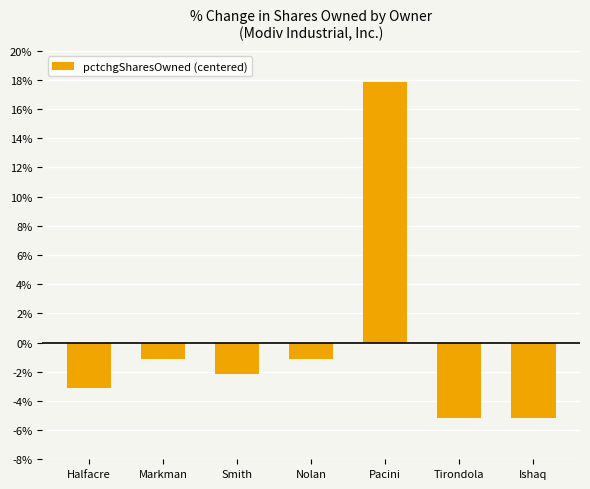

What is the greatest value displayed?

17.9